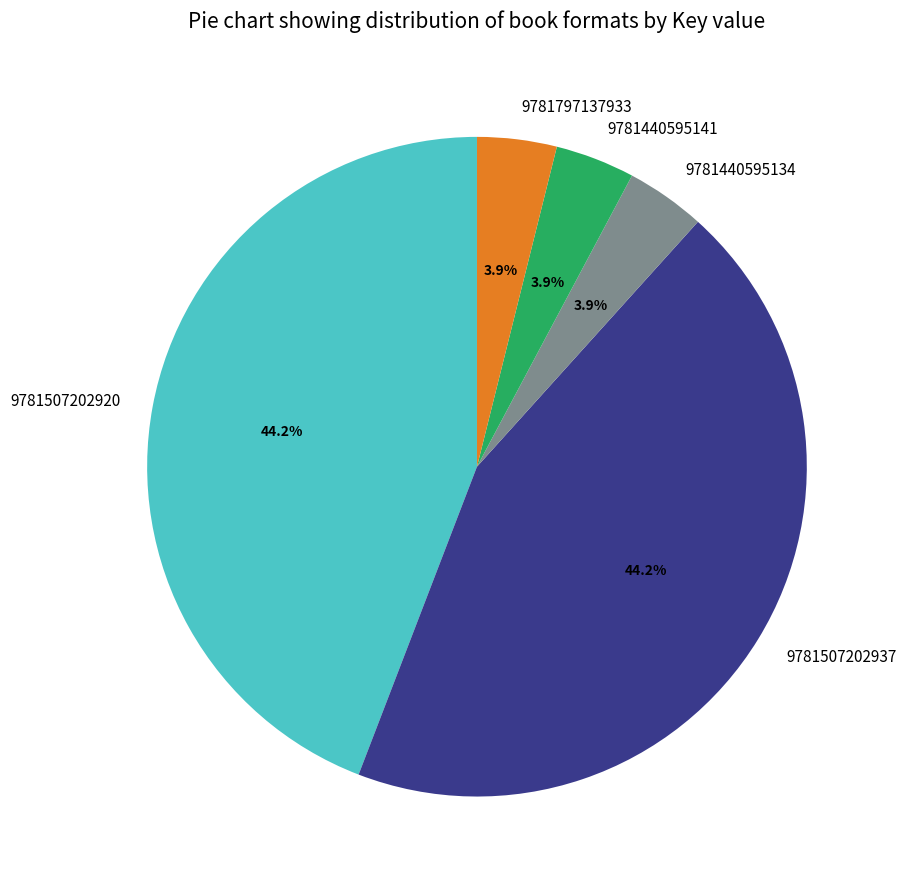

How many segments does this pie chart have?

5